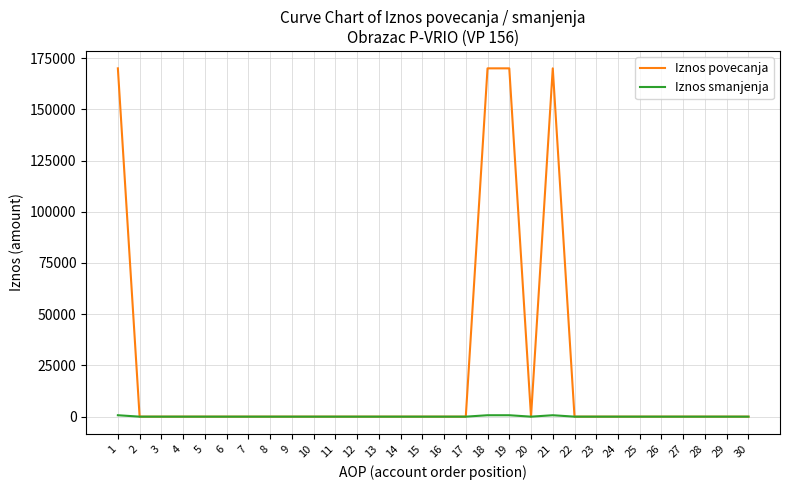

Which series has the largest total across all categories?

Iznos povecanja